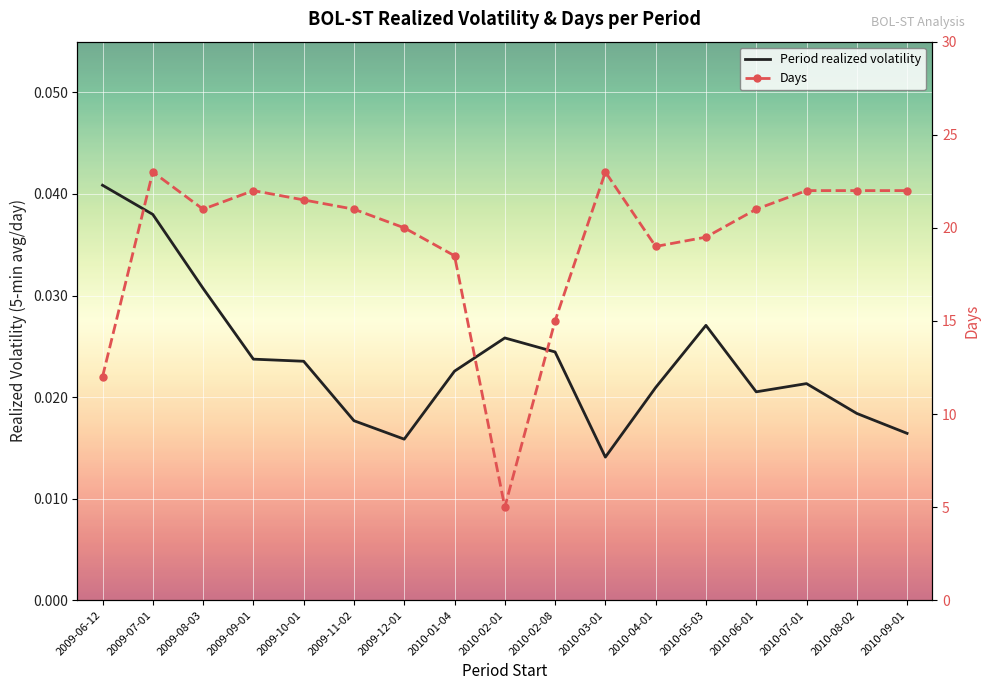

How many lines are shown in the chart?

2